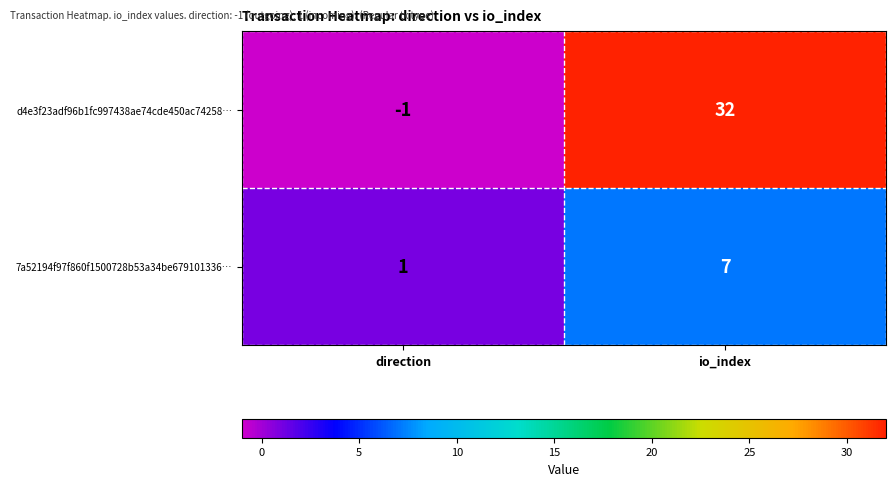

What is the maximum value for 7a52194f97f860f1500728b53a34be679101336…?

7